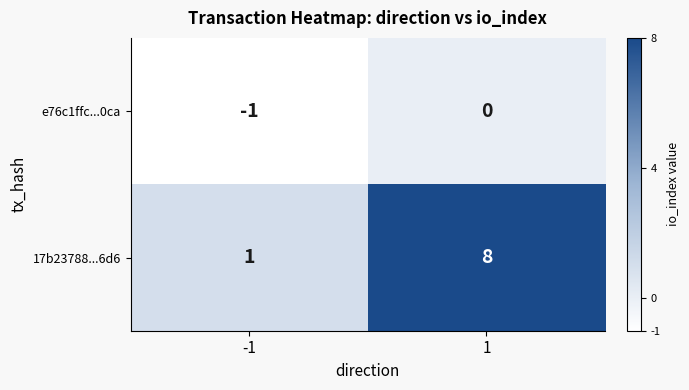

Reading left to right, transcribe all the data shown in this chart.

e76c1ffc...0ca: -1	0
17b23788...6d6: 1	8